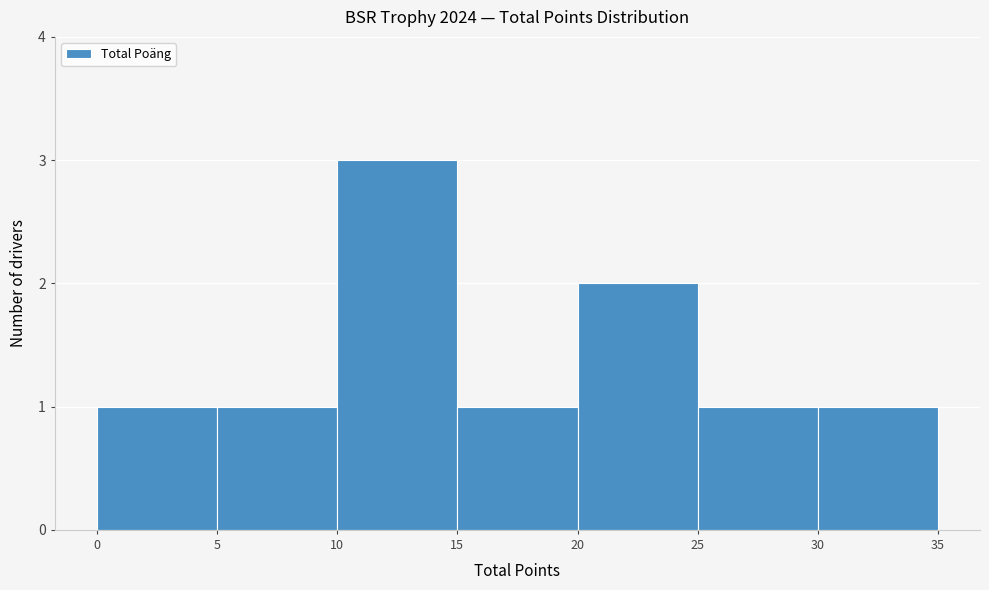

What is the height of the bar covering 25 to 30 on the x-axis? The values are not printed on the chart, so give them approximately, as read against the axis.

1